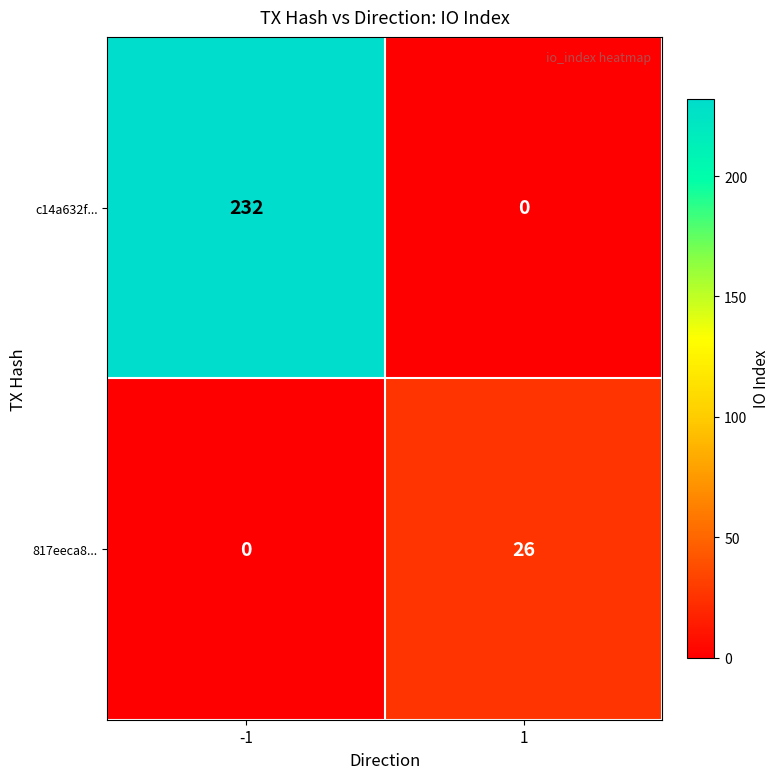

True or false: 817eeca8... has a value of 10 at 1.

False